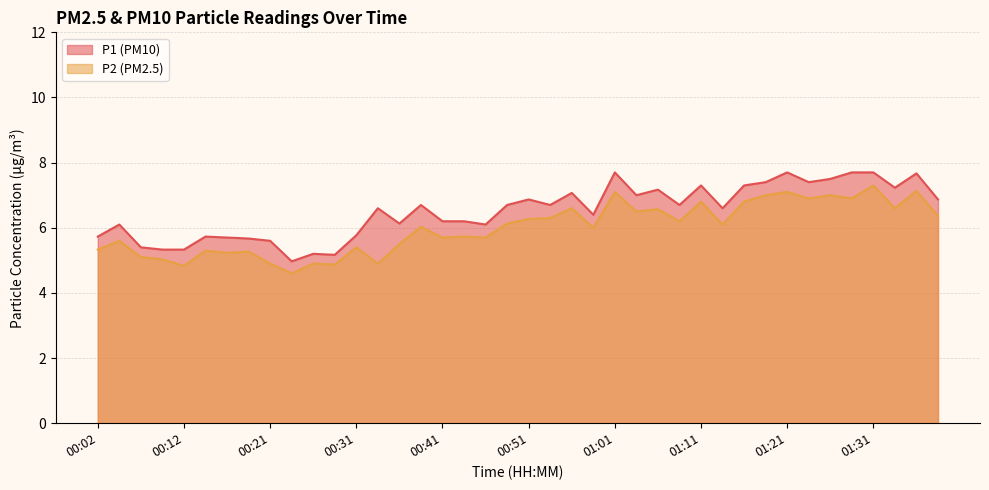

Rank the series by their maximum value, from highest to lowest.

P1, P2